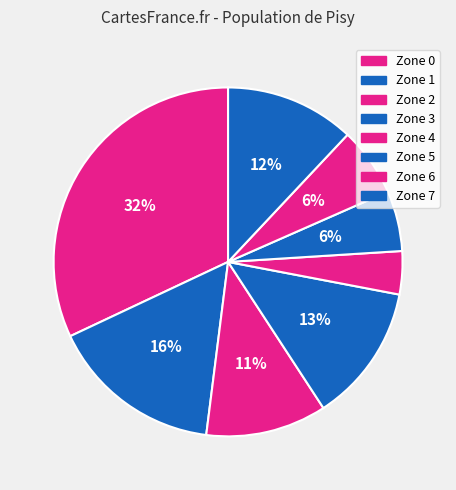

Which slice is the smallest?

Zone 4